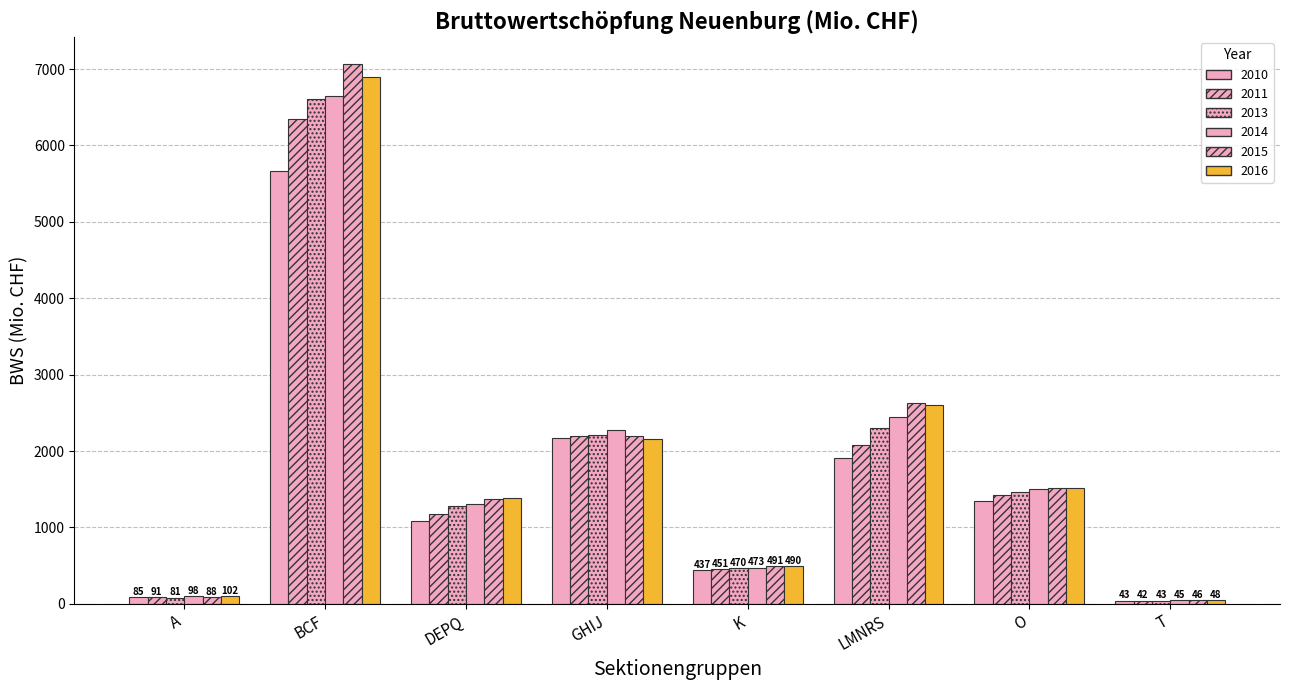

Are the bars grouped side by side (vs. stacked)?

Yes